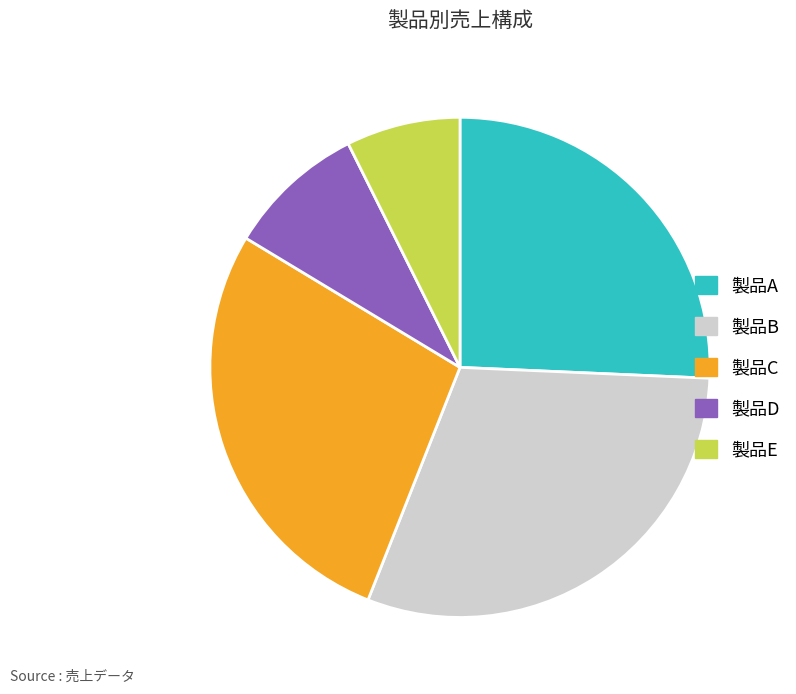

Approximately how many times larger is the value at 製品D compared to 製品B?

0.3